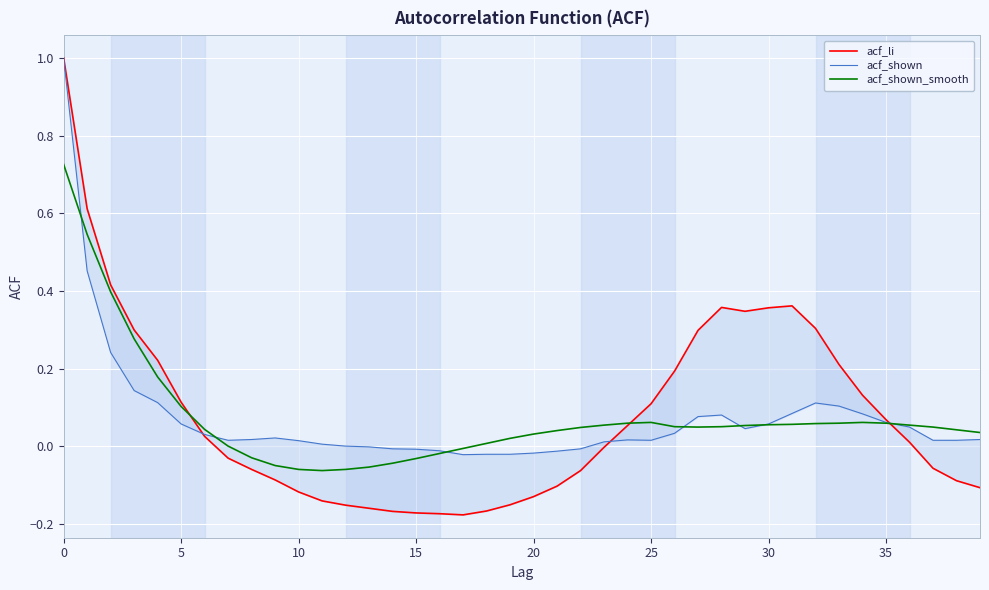

How many positive values does the acf_li series have?

20